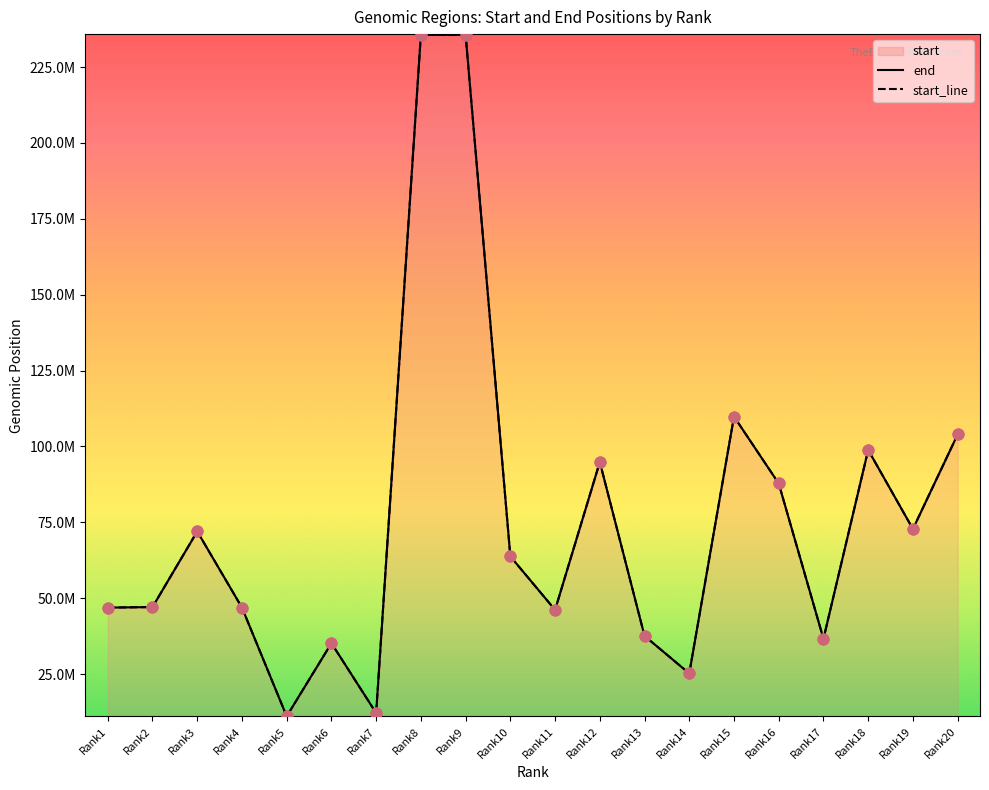

At how many categories does at least one series exceed 150844168?

2